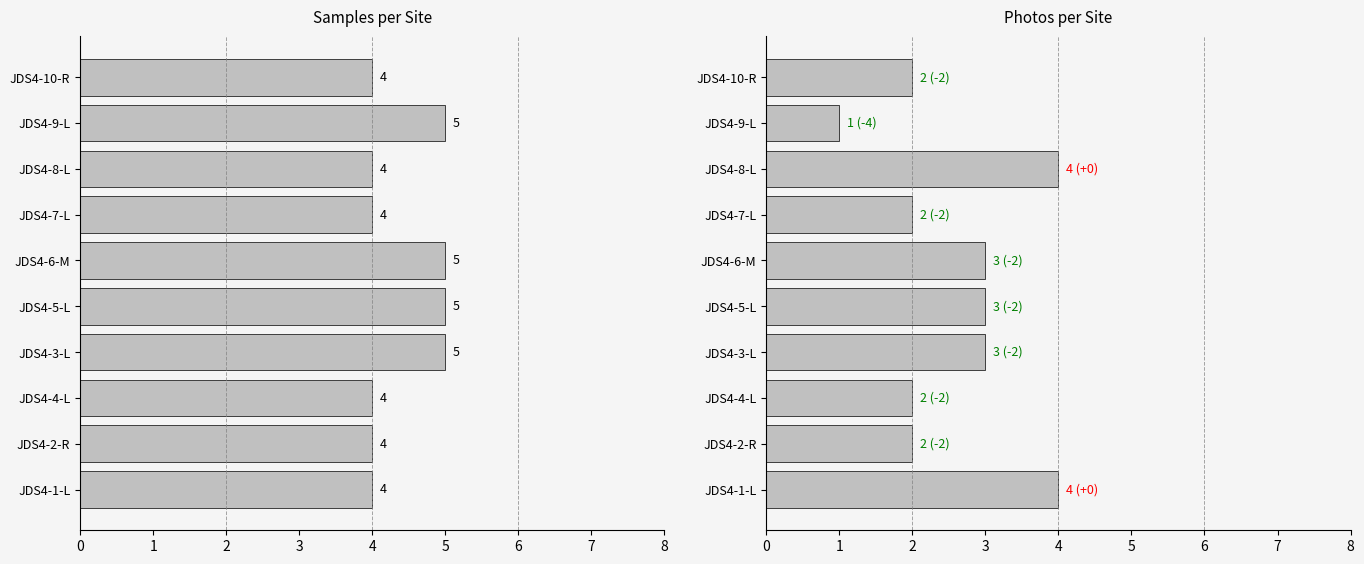

What are all the series names shown in the legend?

Samples, Photos